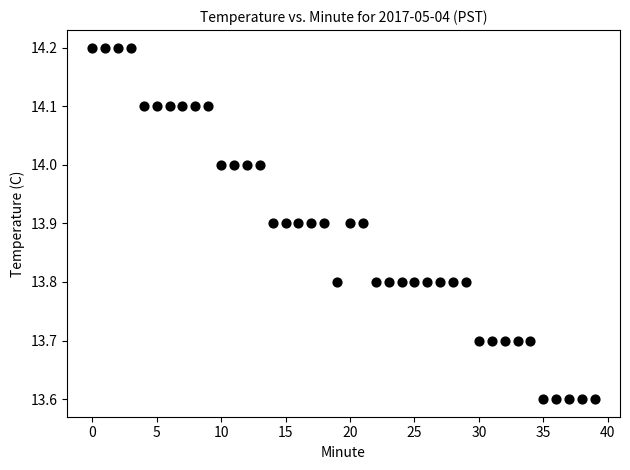

What is the range of Y values (max minus min)?

0.6